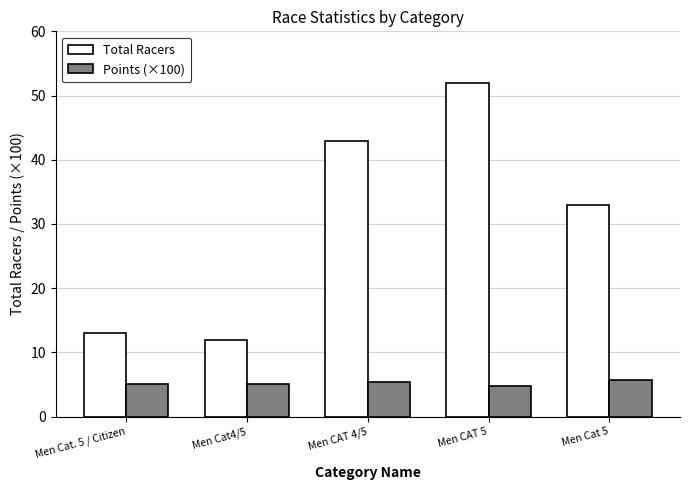

At how many categories does at least one series exceed 32?

3